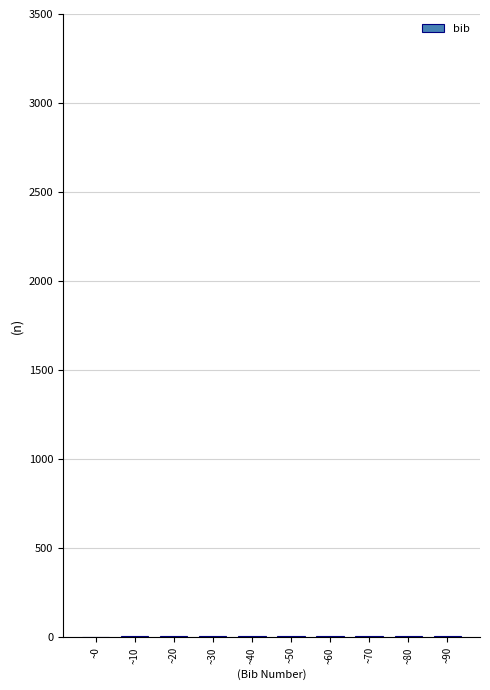

What is the sum of all values?

90